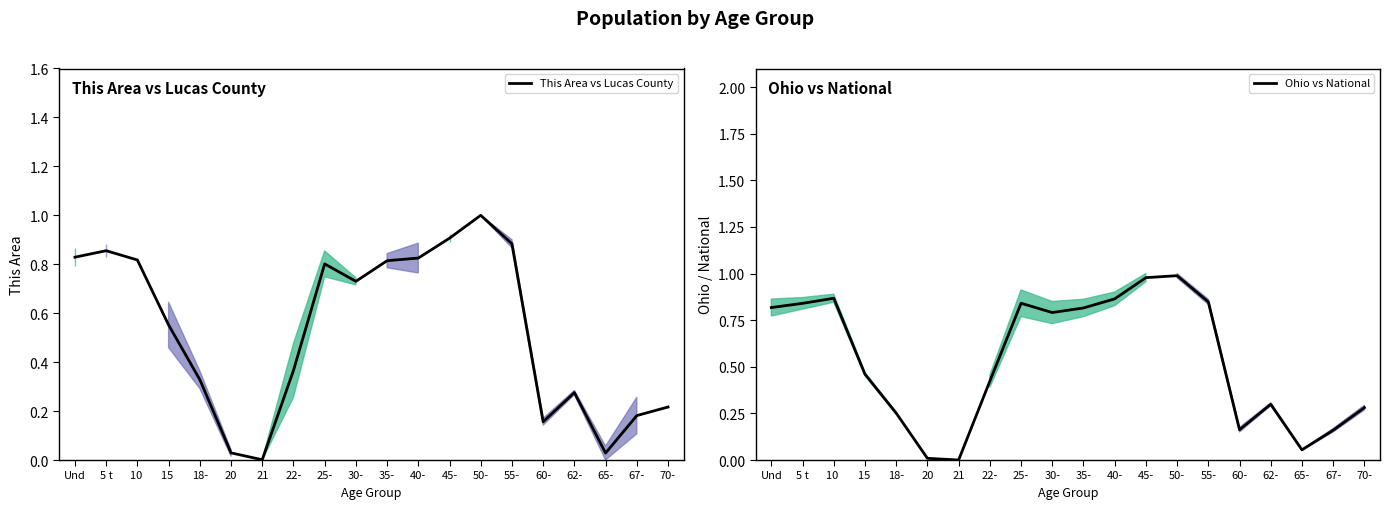

Rank the categories by Ohio vs National value from lowest to highest.

21, 20, 65-, 67-, 60-, 18-, 70-, 62-, 22-, 15 , 30-, 35-, Und, 5 t, 25-, 55-, 40-, 10 , 45-, 50-